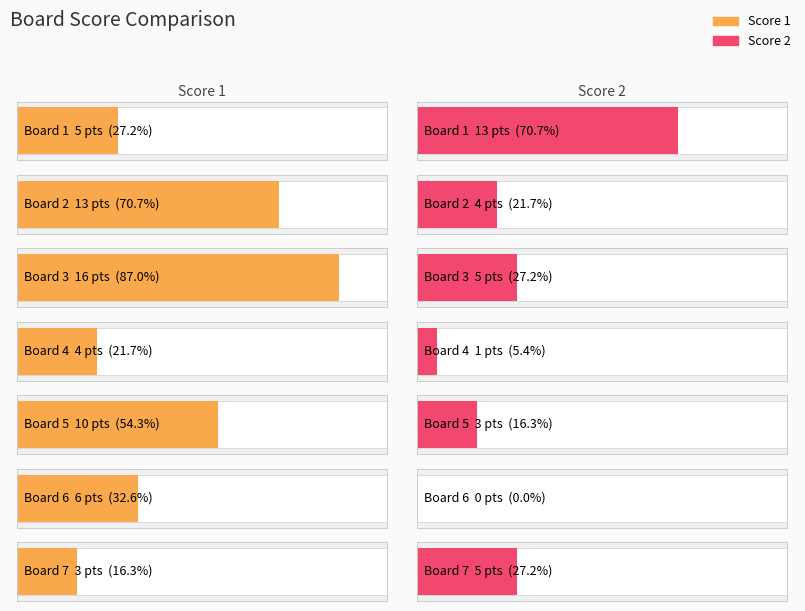

What is the difference between the maximum and minimum values in the Score 2 series?

13